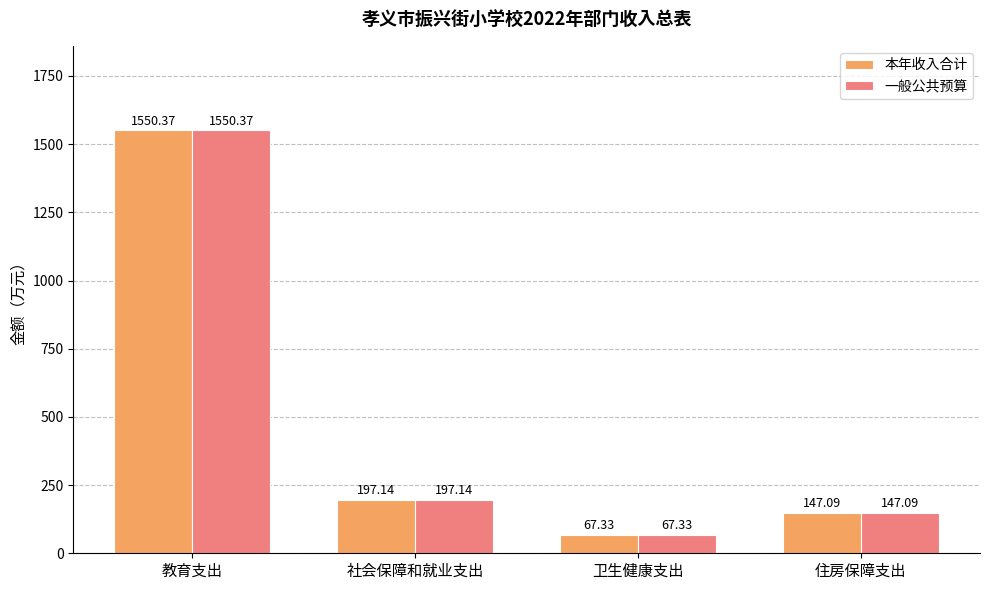

What position from the right is 卫生健康支出?

2